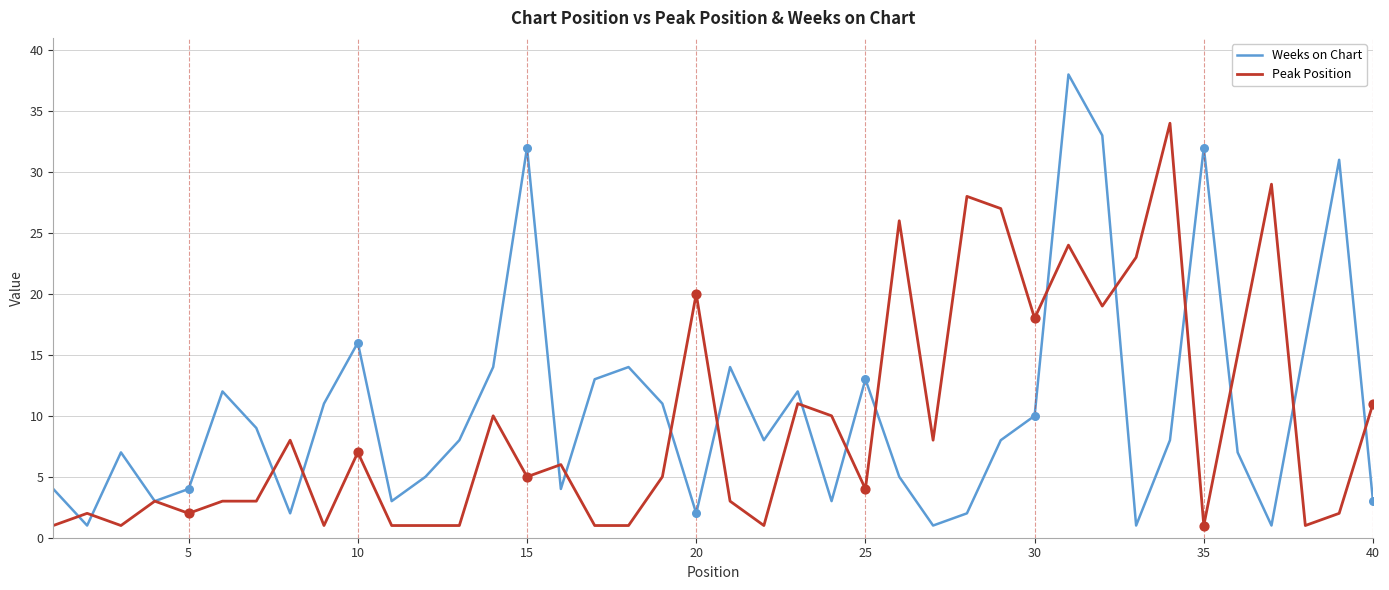

What is the greatest value displayed?

38